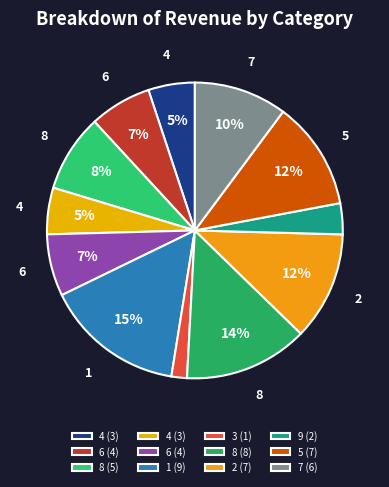

Count the number of slices in the pie.

12